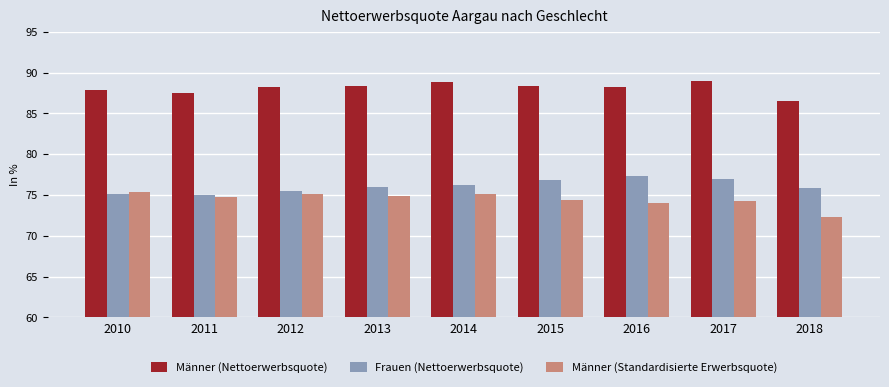

At 2010, list the series in order from smallest to largest.

Frauen (Nettoerwerbsquote), Männer (Standardisierte Erwerbsquote), Männer (Nettoerwerbsquote)